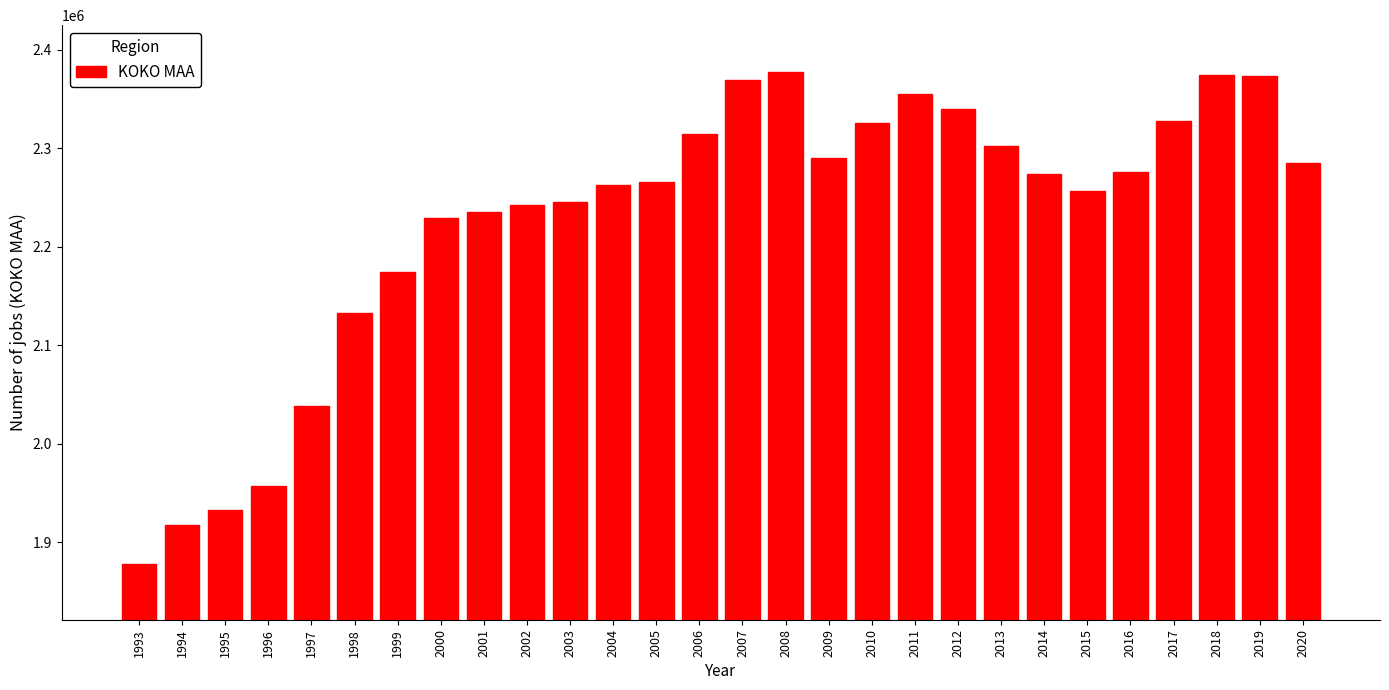

Is it true that the value at 2017 is 997802?

False